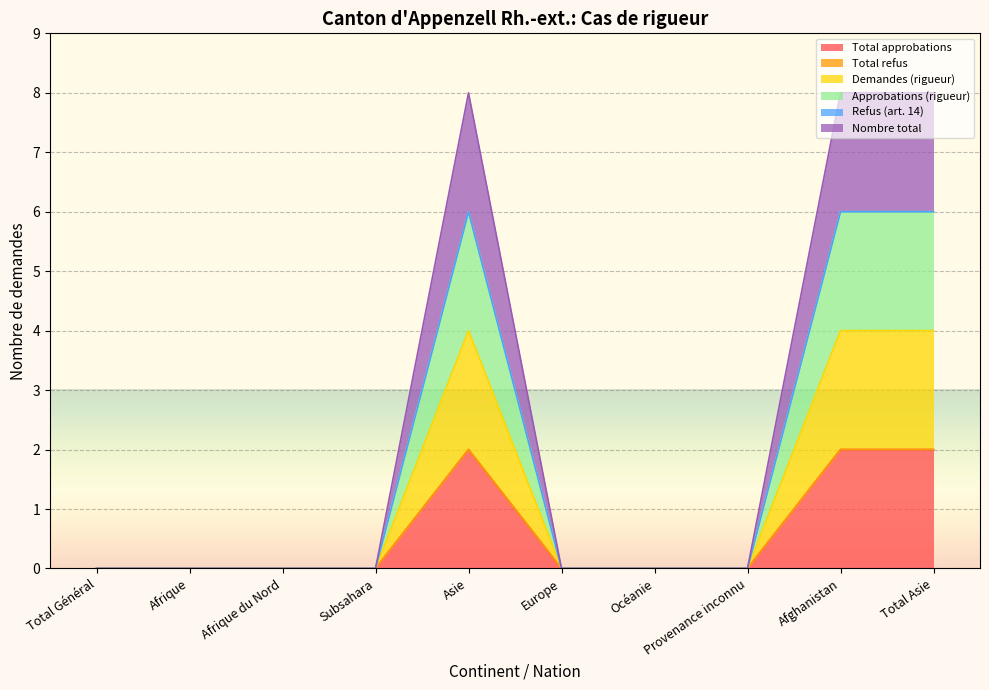

At which label does Approbations (rigueur) reach its minimum?

Total Général